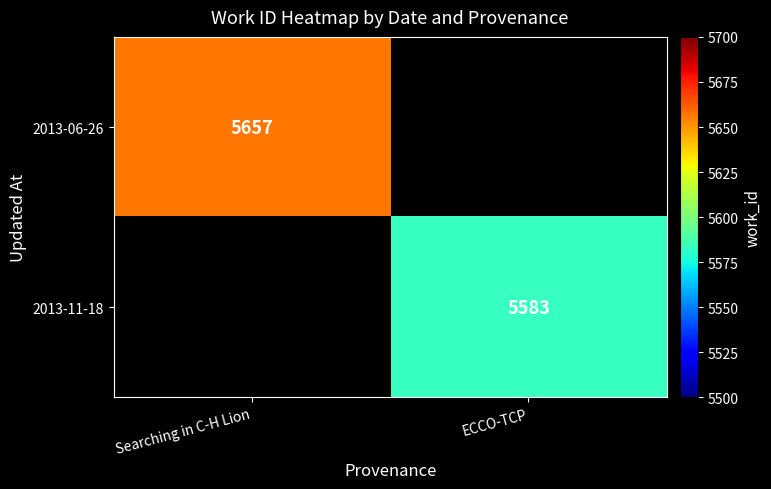

What is the maximum value shown in the chart?

5657.0